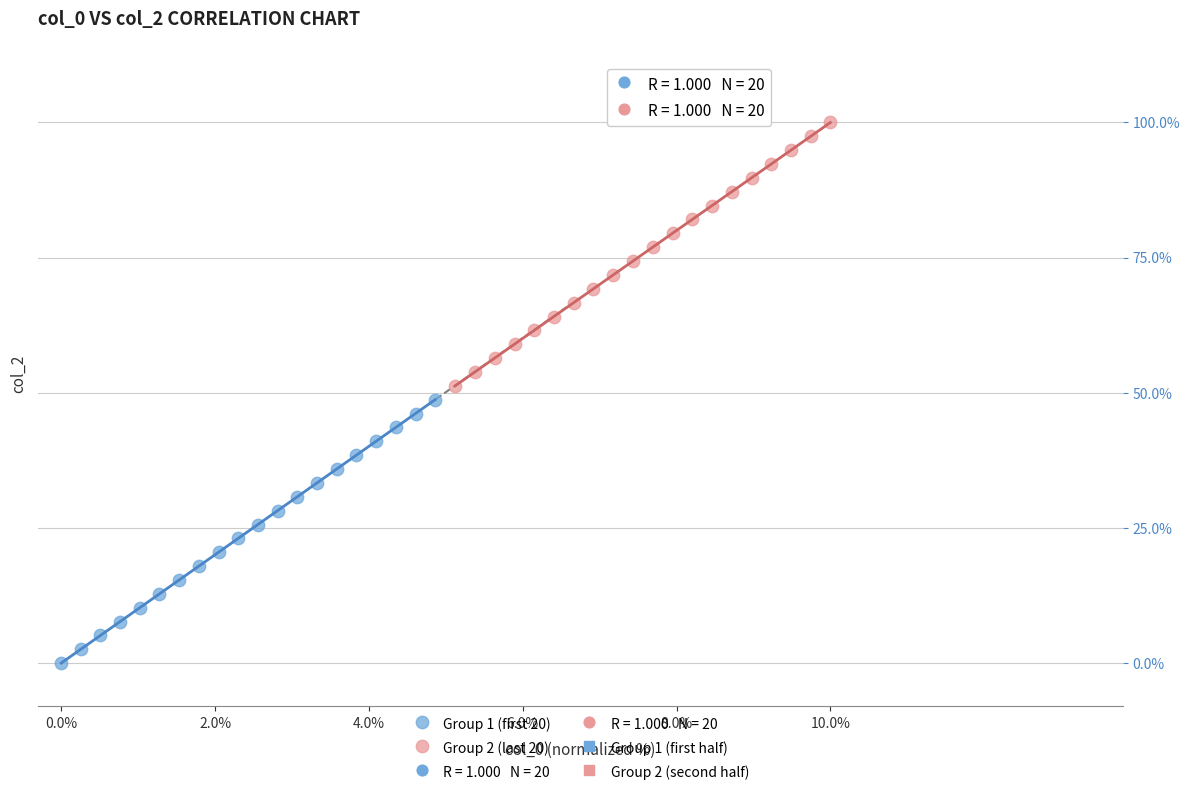

Which series contains the lowest Y value?

Group 1 (first 20)